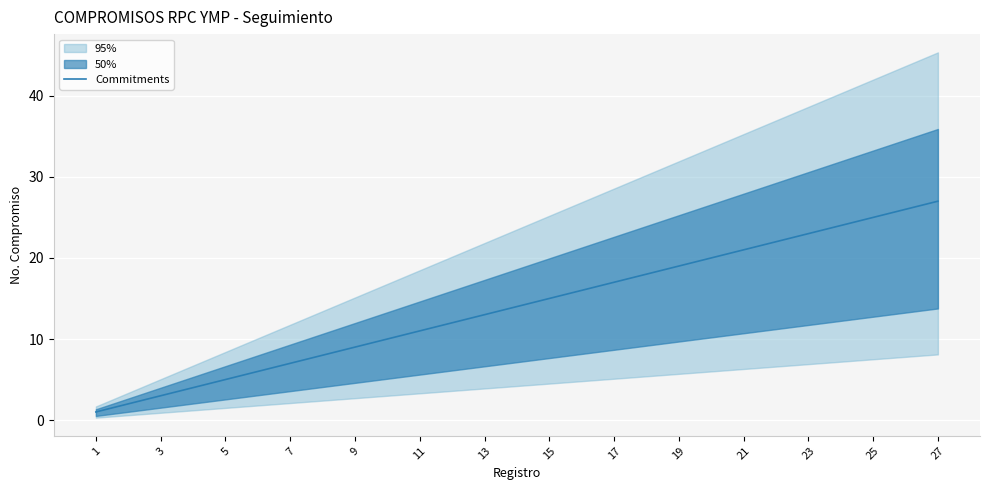

Reading right to left, list all the values displayed in this chart.

27	26	25	24	23	22	21	20	19	18	17	16	15	14	13	12	11	10	9	8	7	6	5	4	3	2	1